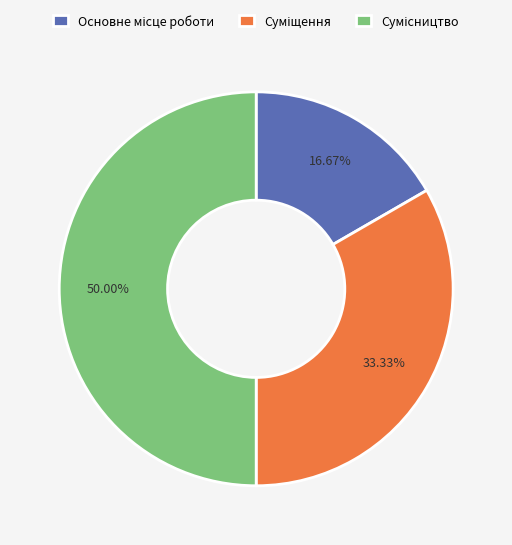

True or false: Сумісництво accounts for 35% of the total.

False